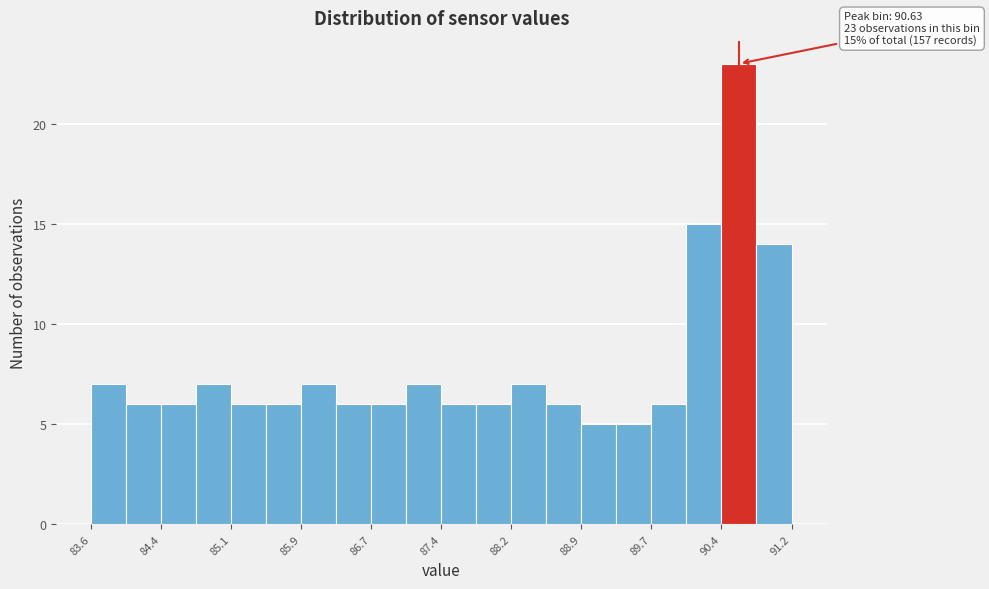

Around what value on the x-axis is the tallest bar? Give the approximate position of its centre, as read against the axis.

90.6